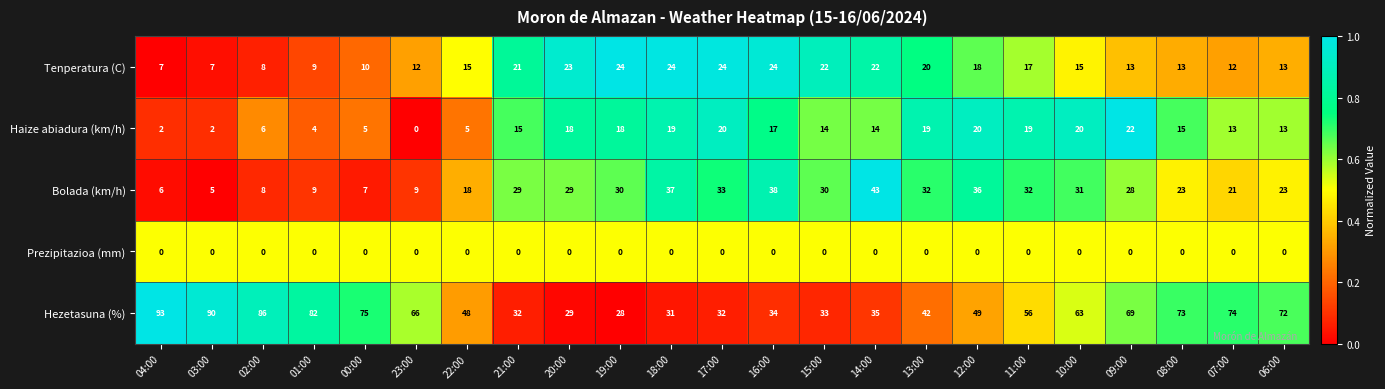

The value of Hezetasuna (%) at 11:00 is 56. True or false?

True